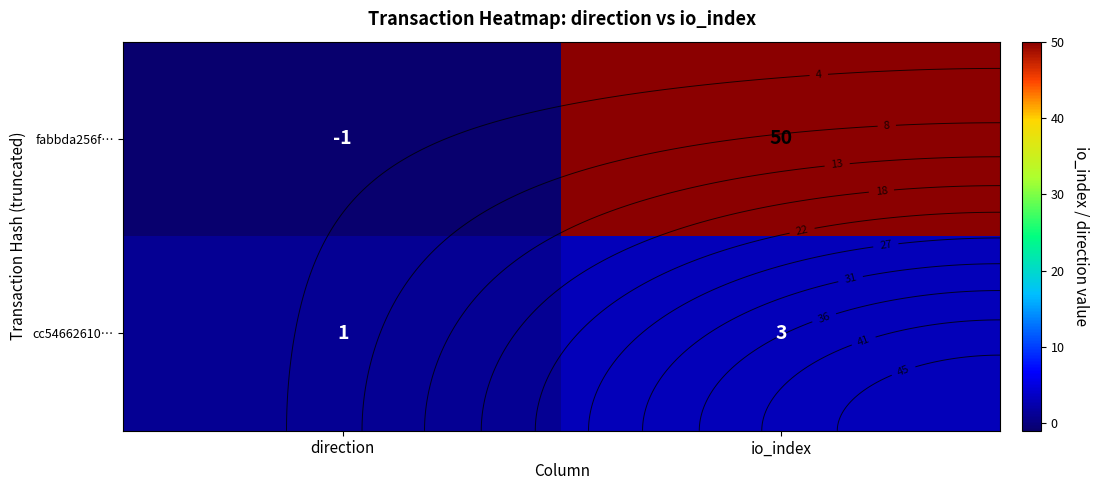

Between direction and io_index, which is larger?

io_index